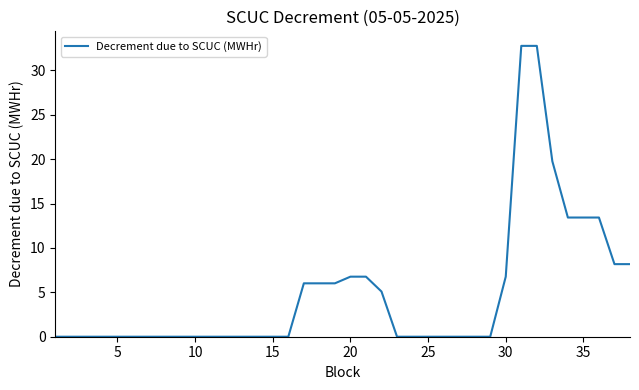

What is the maximum value shown in the chart?

32.8